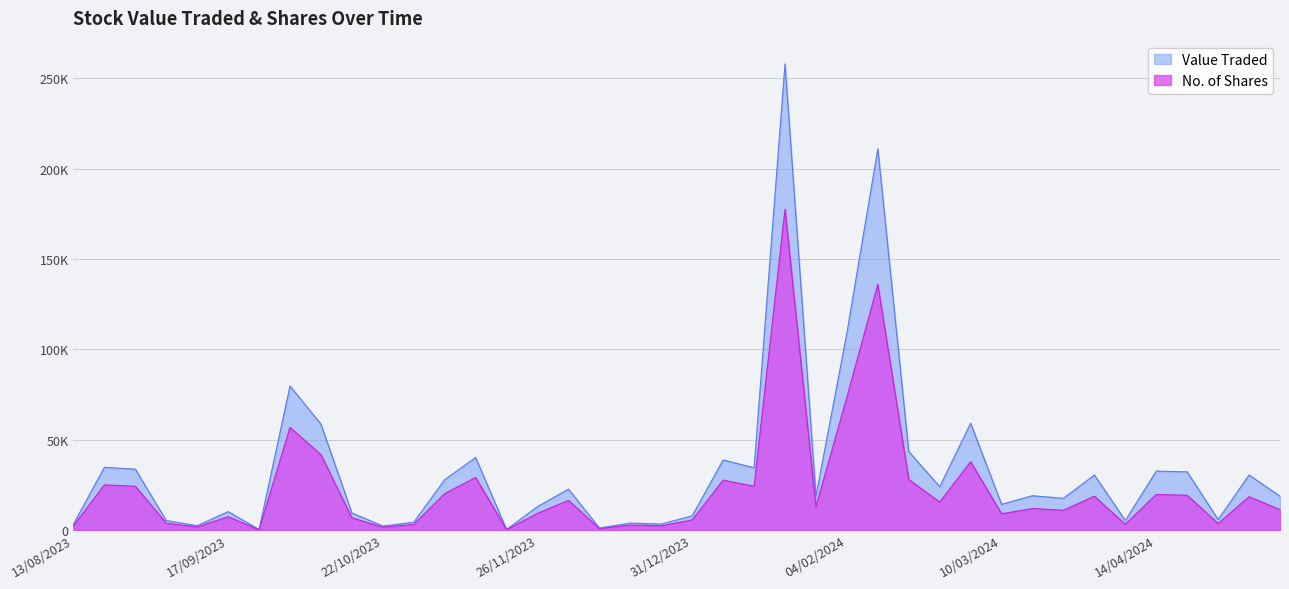

How many interior local valleys does the Value Traded series have?

13